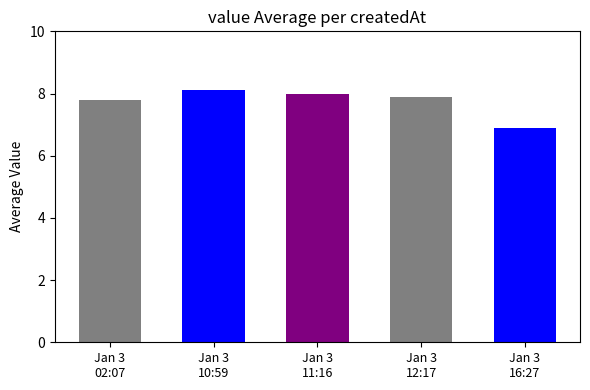

What is the smallest value displayed?

6.9